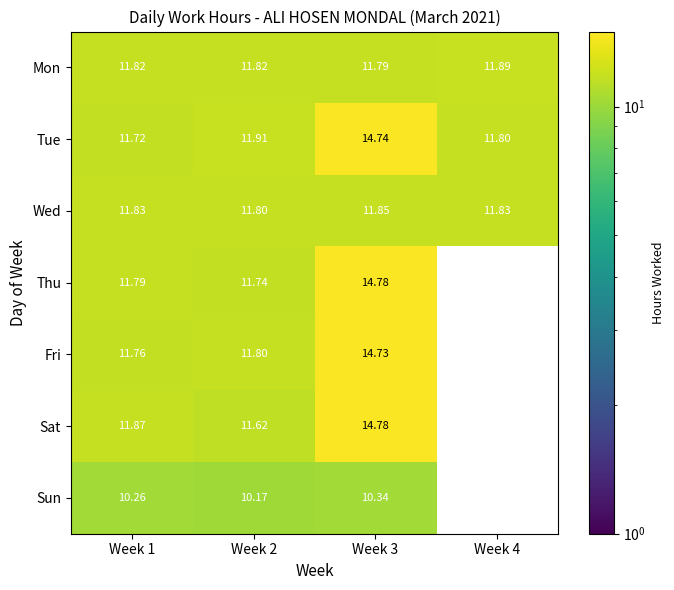

Is the value of Wed at Week 3 greater than the value of Mon at Week 1?

Yes